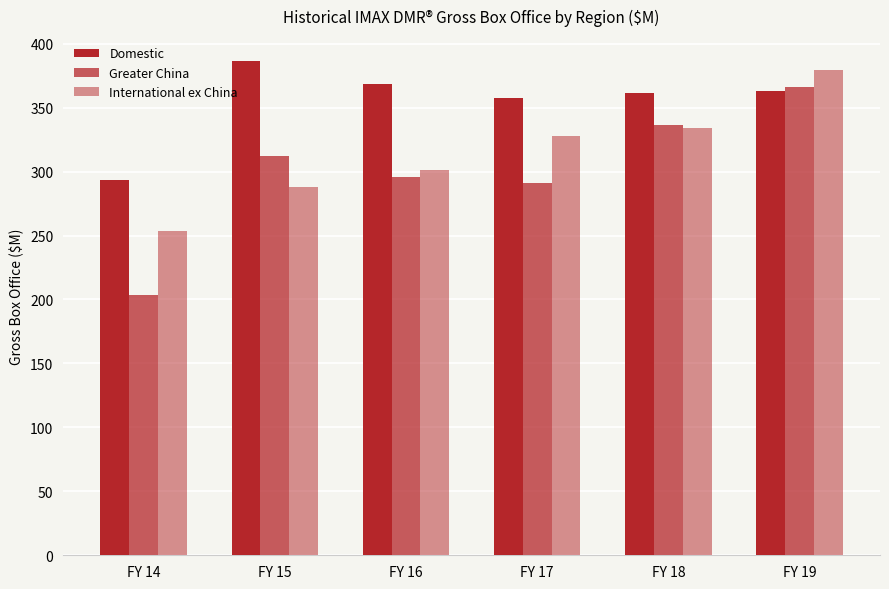

How many data points does each series have?

6